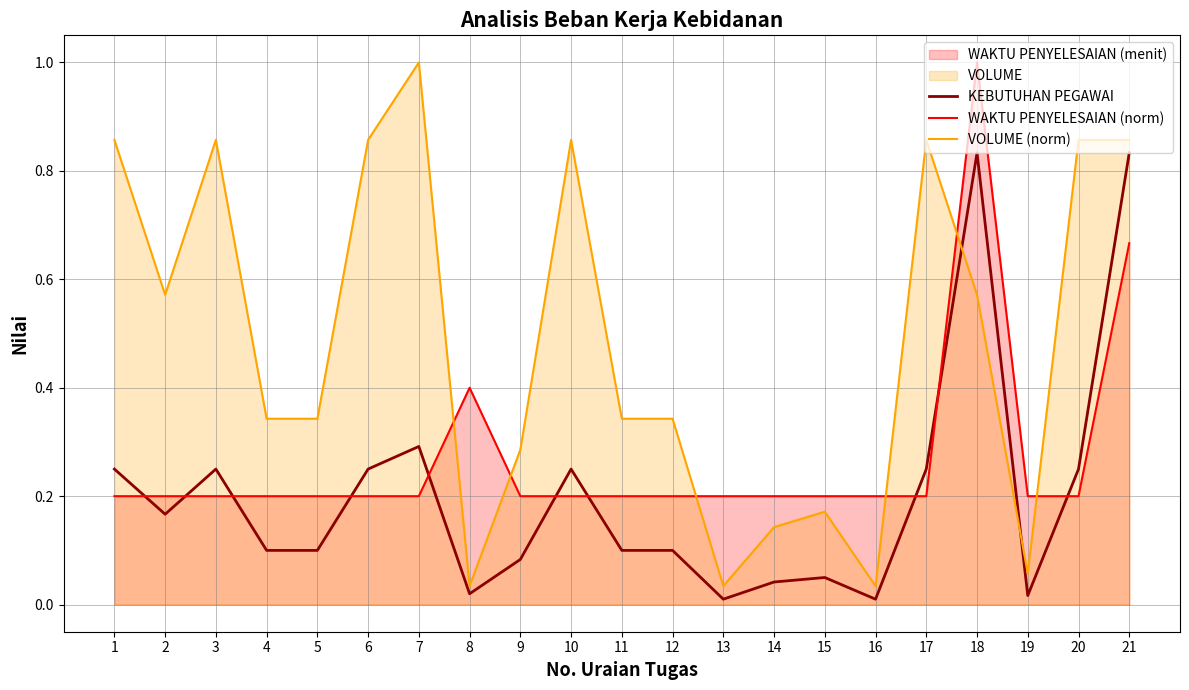

Where is the first local minimum for VOLUME (norm)?

2